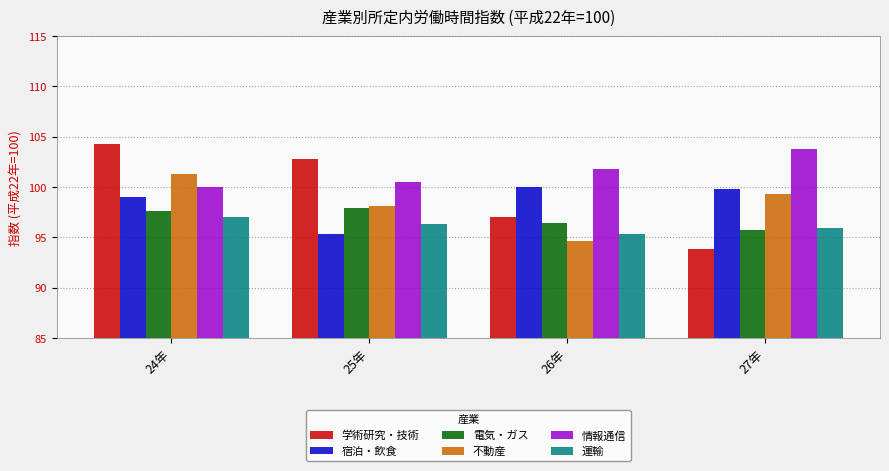

How many distinct data groups are displayed?

6